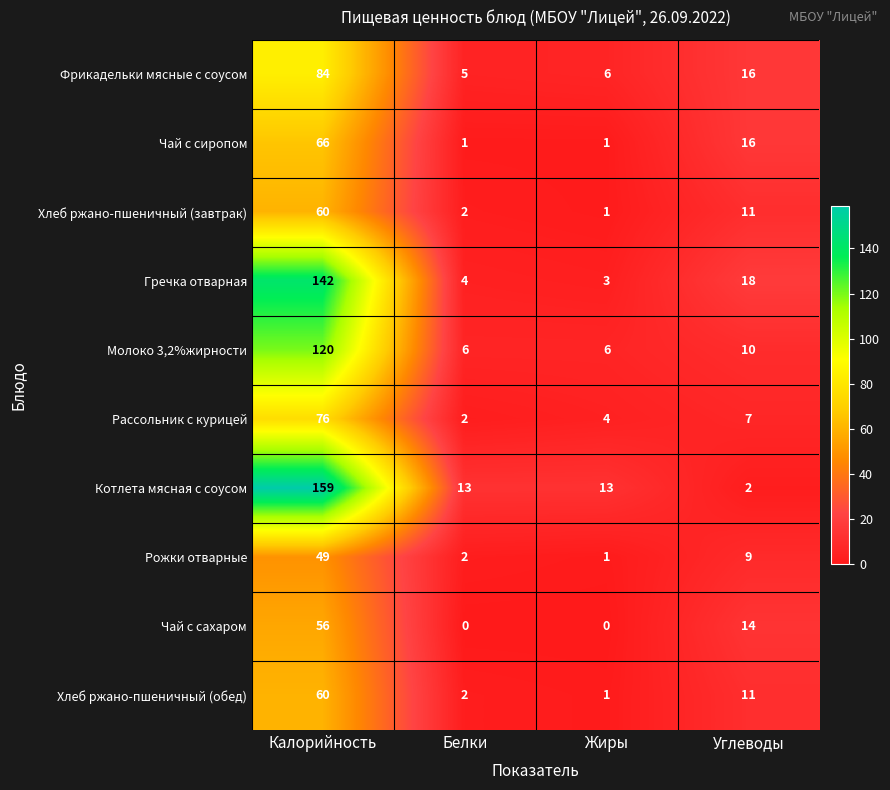

What is the sum of all Рассольник с курицей values?

89